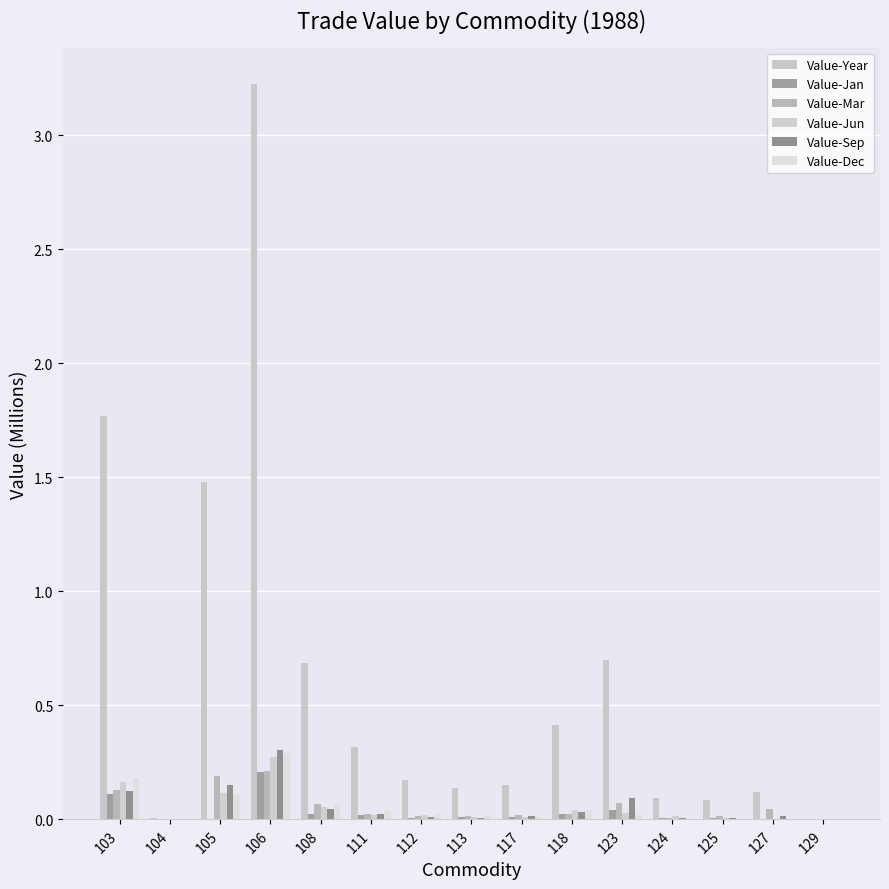

Reading left to right, extract all data points from this chart.

Value-Year: 103=1.8	104=0.0	105=1.5	106=3.2	108=0.7	111=0.3	112=0.2	113=0.1	117=0.1	118=0.4	123=0.7	124=0.1	125=0.1	127=0.1	129=0.0
Value-Jan: 103=0.1	104=0.0	105=0.0	106=0.2	108=0.0	111=0.0	112=0.0	113=0.0	117=0.0	118=0.0	123=0.0	124=0.0	125=0.0	127=0.0	129=0.0
Value-Mar: 103=0.1	104=0.0	105=0.2	106=0.2	108=0.1	111=0.0	112=0.0	113=0.0	117=0.0	118=0.0	123=0.1	124=0.0	125=0.0	127=0.0	129=0.0
Value-Jun: 103=0.2	104=0.0	105=0.1	106=0.3	108=0.1	111=0.0	112=0.0	113=0.0	117=0.0	118=0.0	123=0.0	124=0.0	125=0.0	127=0.0	129=0.0
Value-Sep: 103=0.1	104=0.0	105=0.1	106=0.3	108=0.0	111=0.0	112=0.0	113=0.0	117=0.0	118=0.0	123=0.1	124=0.0	125=0.0	127=0.0	129=0.0
Value-Dec: 103=0.2	104=0.0	105=0.1	106=0.3	108=0.1	111=0.0	112=0.0	113=0.0	117=0.0	118=0.0	123=0.0	124=0.0	125=0.0	127=0.0	129=0.0